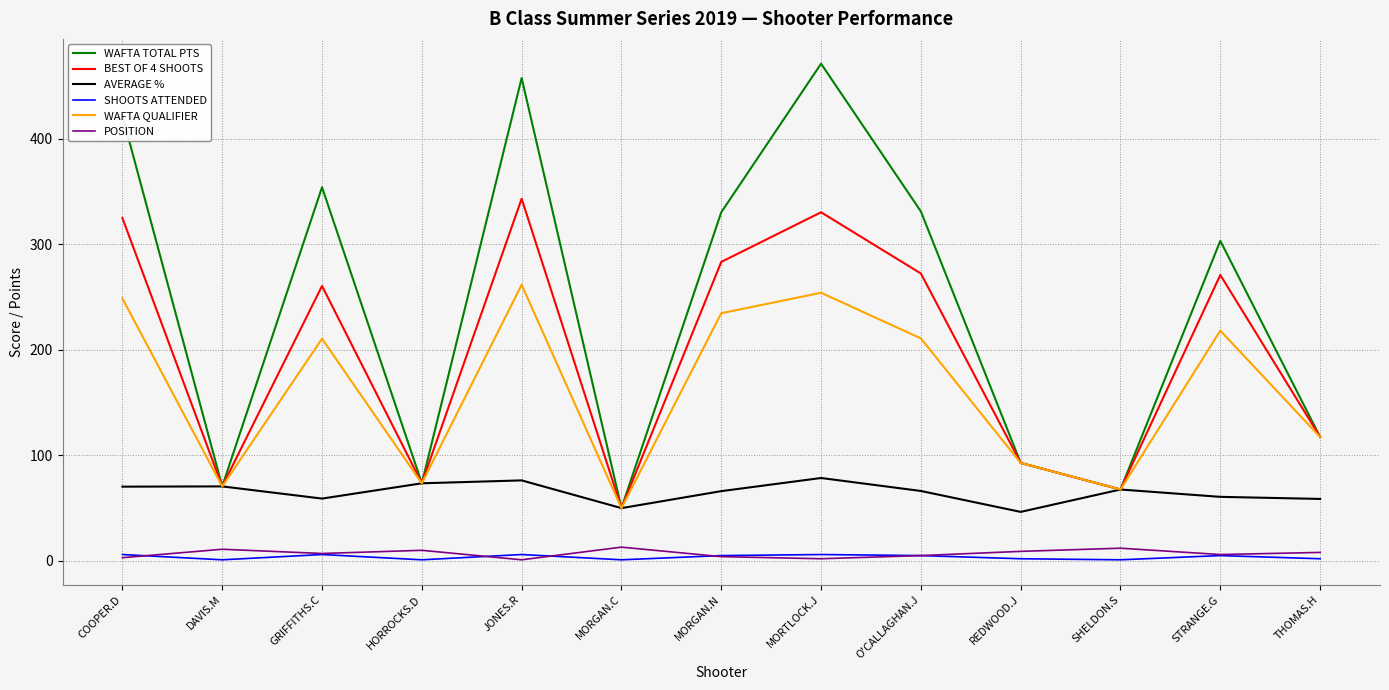

True or false: SHOOTS ATTENDED and WAFTA QUALIFIER cross at least once.

False